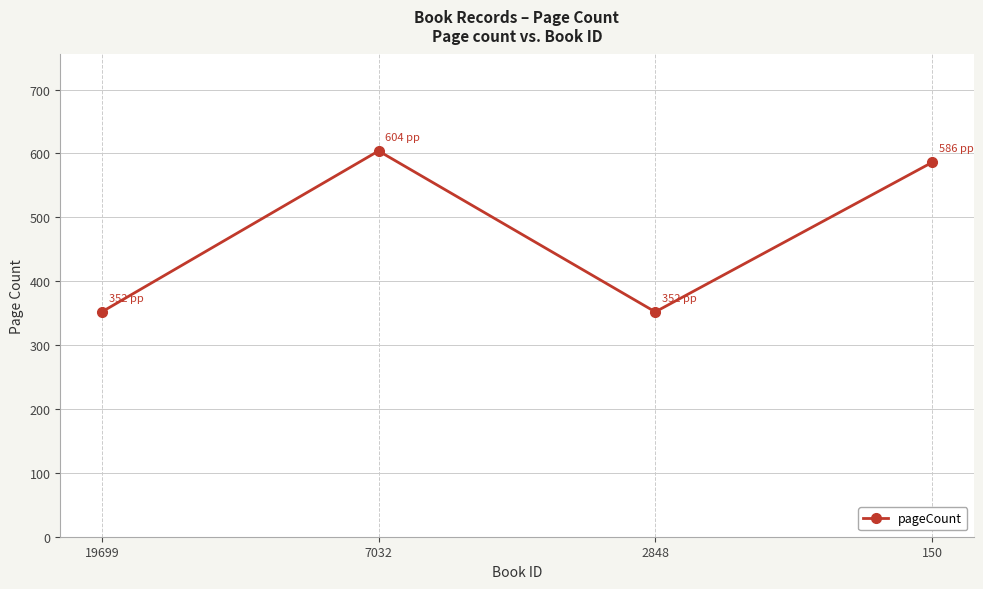

Is it true that the value at 2848 is 352?

True